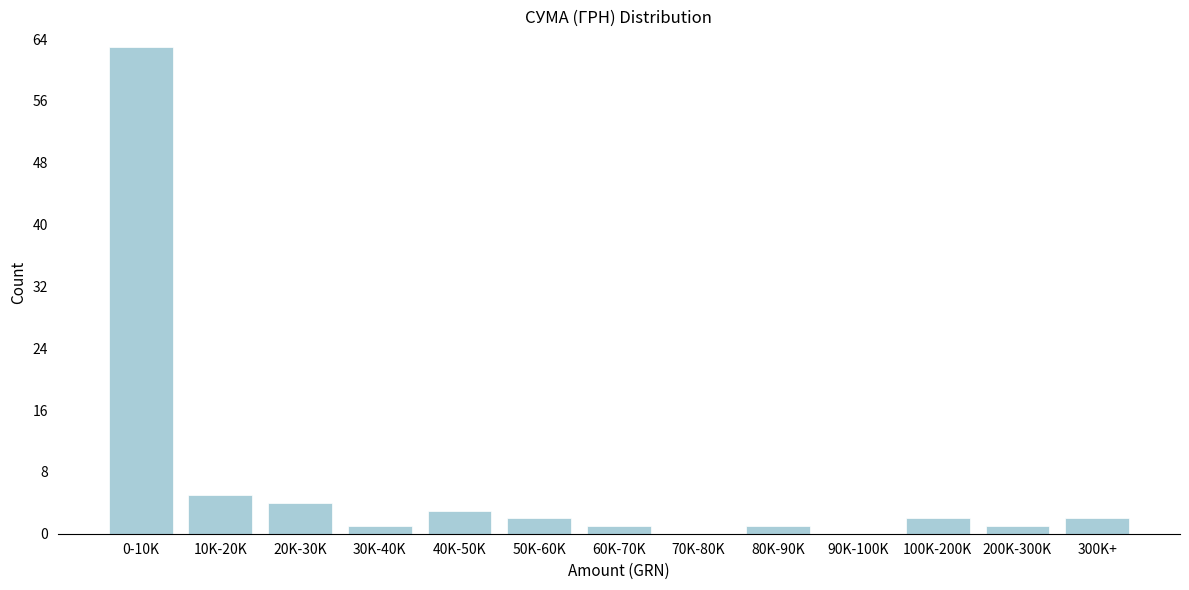

Reading left to right, transcribe all the data shown in this chart.

0-10K=63	10K-20K=5	20K-30K=4	30K-40K=1	40K-50K=3	50K-60K=2	60K-70K=1	70K-80K=0	80K-90K=1	90K-100K=0	100K-200K=2	200K-300K=1	300K+=2